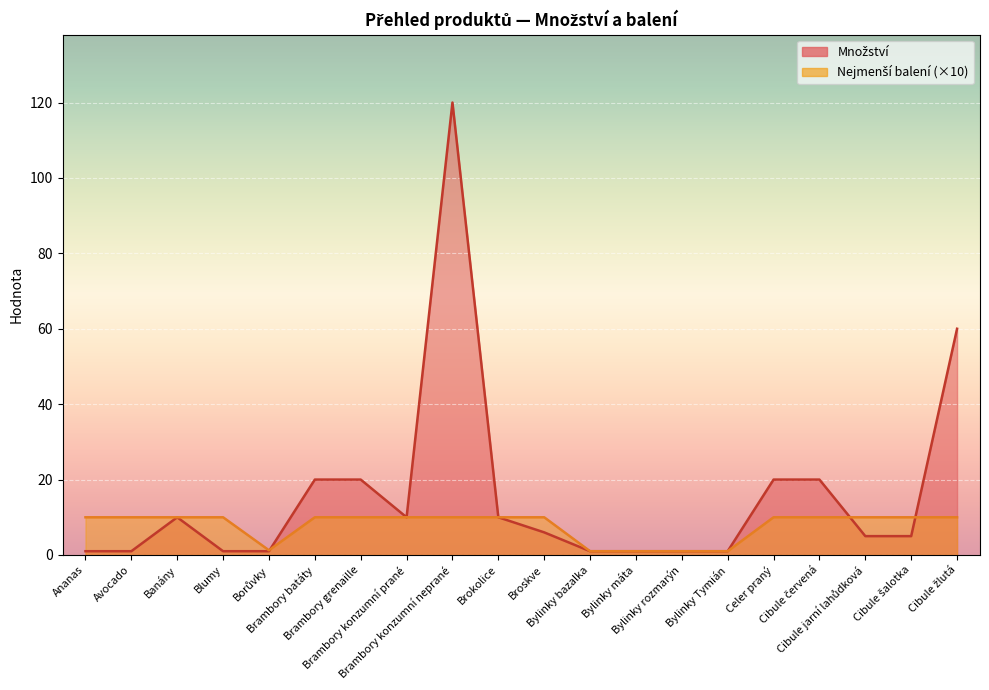

At which category is the sum across all series the highest?

Brambory konzumní neprané